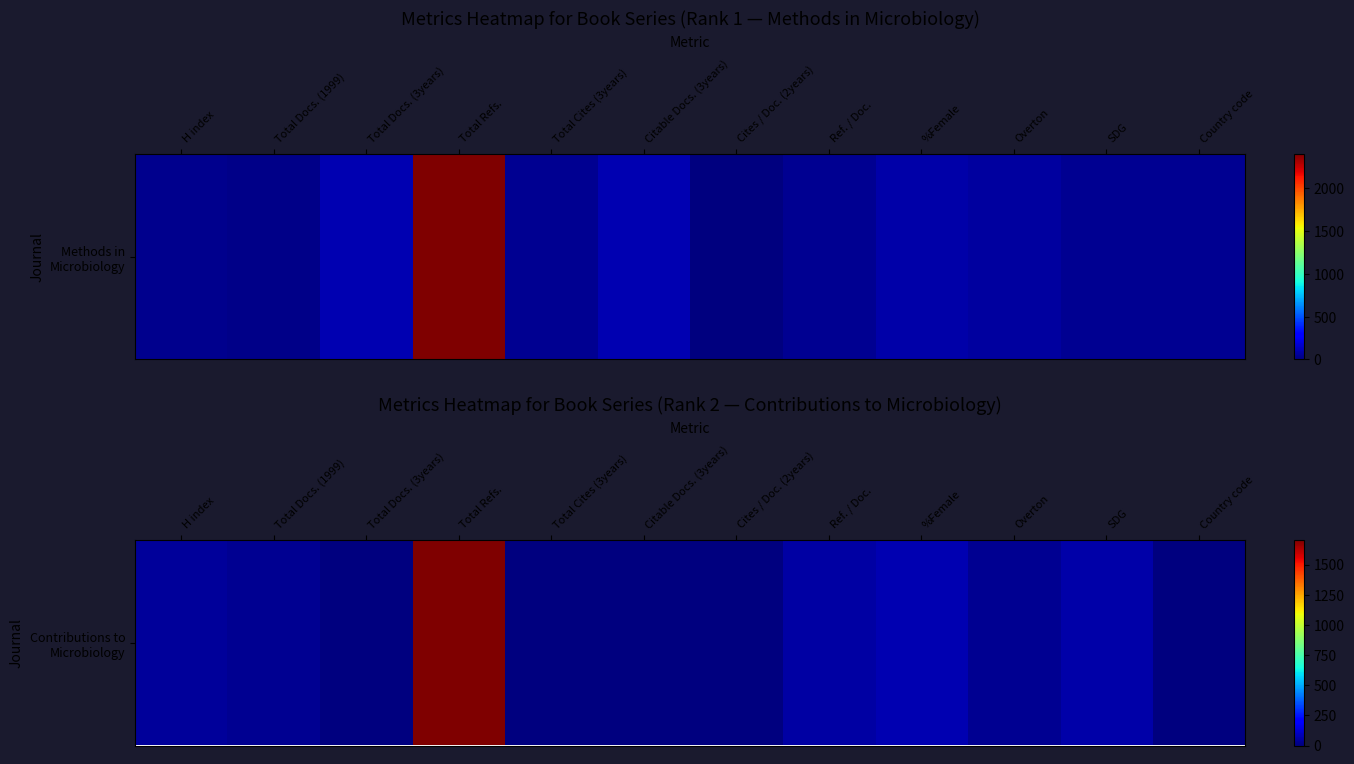

What is the sum of the values at %Female and Citable Docs. (3years)?

77